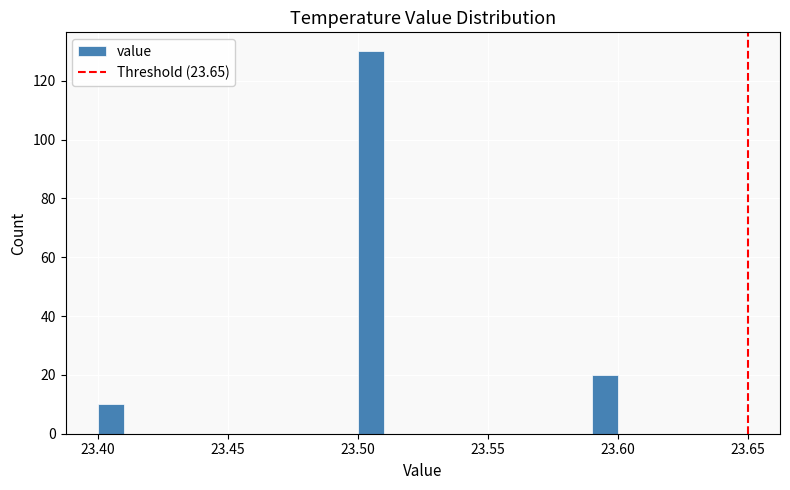

Around what value on the x-axis is the tallest bar? Give the approximate position of its centre, as read against the axis.

23.505